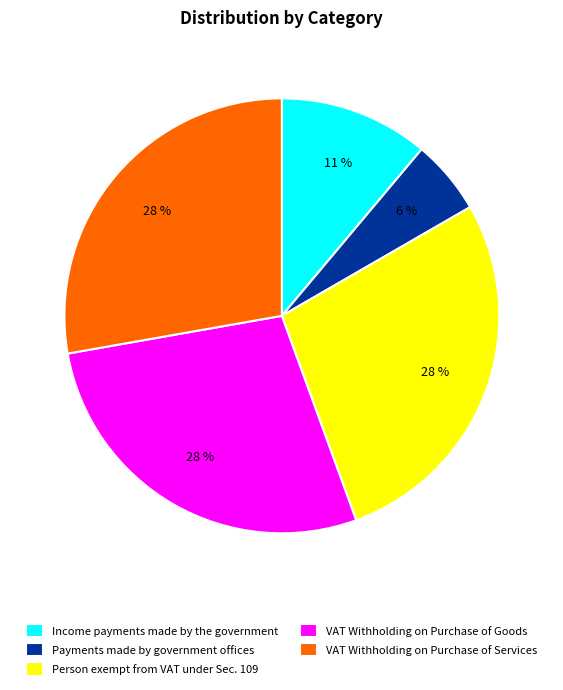

How many slices are in this pie chart?

5